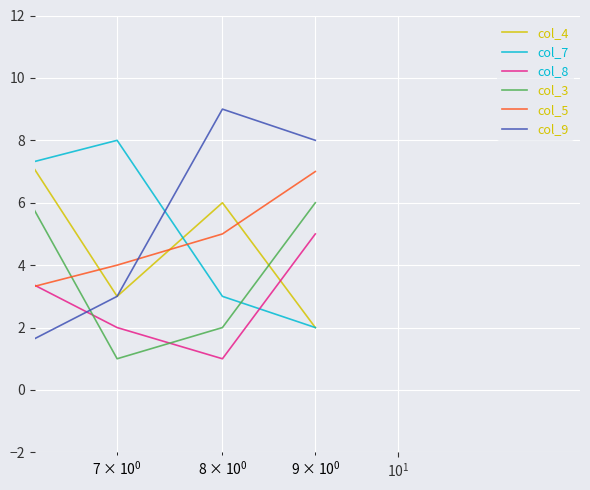

How many intersections are there between col_5 and col_7?

3